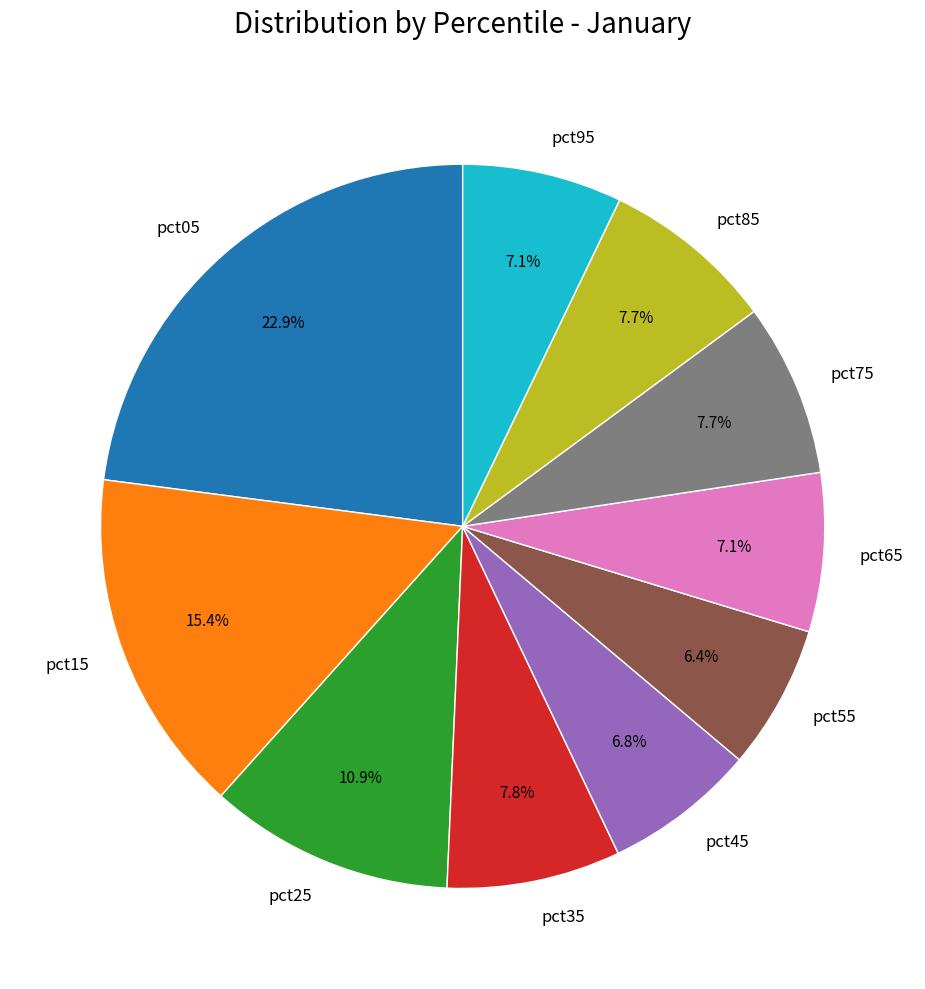

Which category has the biggest portion of the pie?

pct05